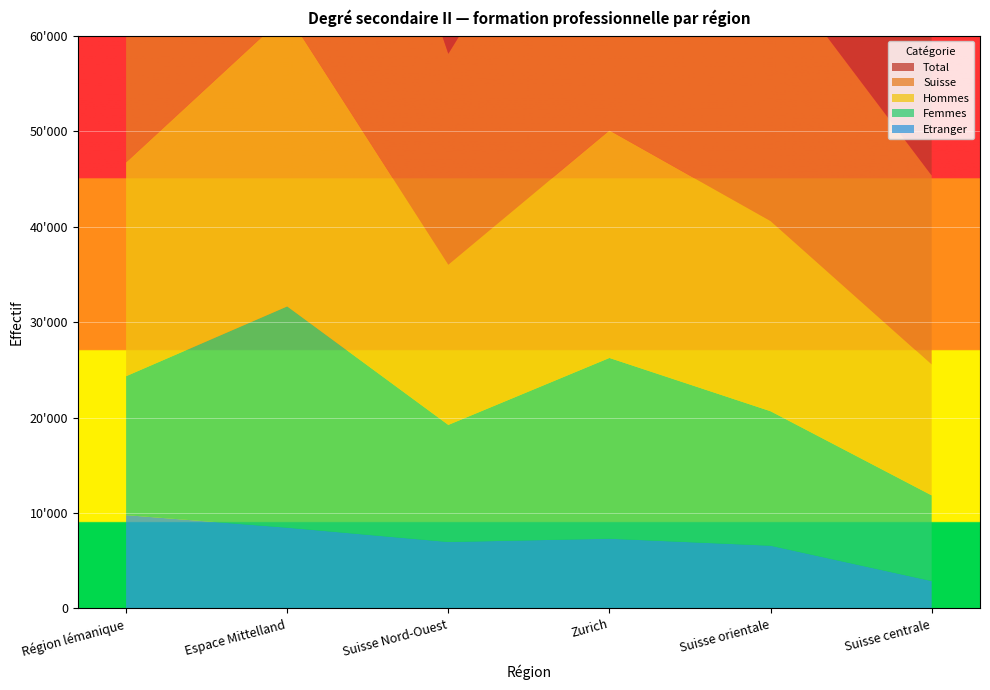

Reading right to left, transcribe all the data shown in this chart.

Total: Suisse centrale=22676	Suisse orientale=34005	Zurich=42770	Suisse Nord-Ouest=29048	Espace Mittelland=53840	Région lémanique=36951
Hommes: Suisse centrale=13703	Suisse orientale=19921	Zurich=23835	Suisse Nord-Ouest=16786	Espace Mittelland=30664	Région lémanique=22398
Femmes: Suisse centrale=8973	Suisse orientale=14084	Zurich=18935	Suisse Nord-Ouest=12262	Espace Mittelland=23176	Région lémanique=14553
Suisse: Suisse centrale=19803	Suisse orientale=27143	Zurich=35462	Suisse Nord-Ouest=22085	Espace Mittelland=45285	Région lémanique=27172
Etranger: Suisse centrale=2872	Suisse orientale=6575	Zurich=7305	Suisse Nord-Ouest=6963	Espace Mittelland=8462	Région lémanique=9775